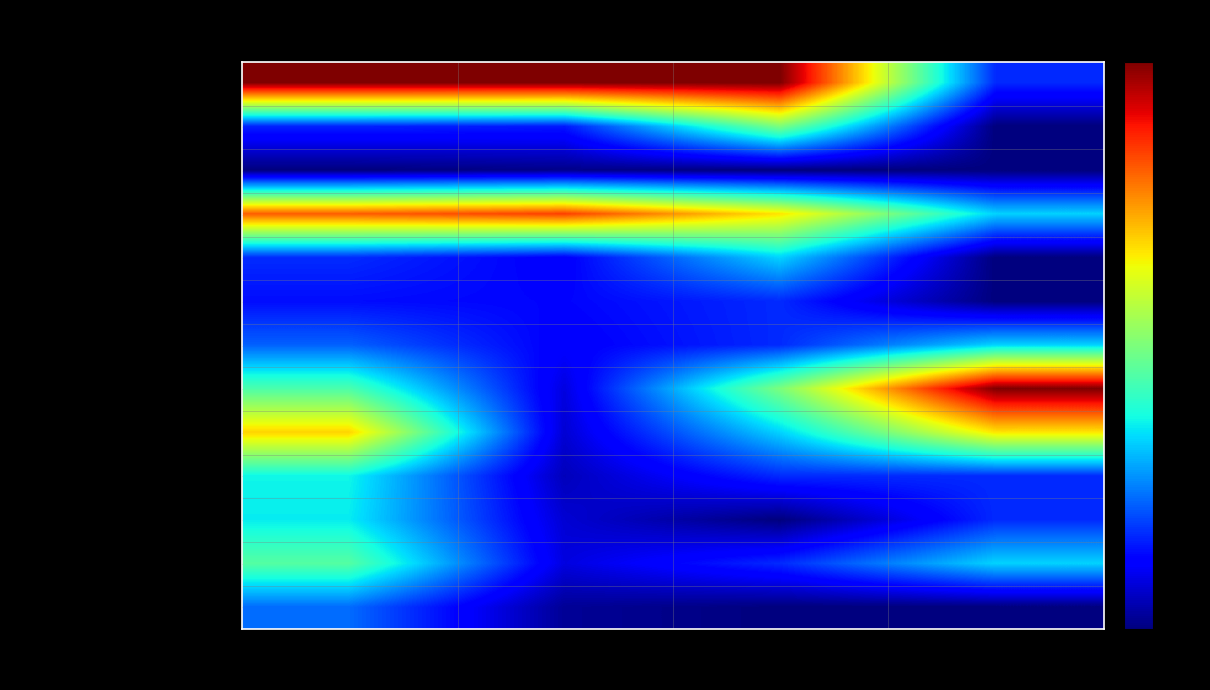

At Fours, list the series in order from largest to smallest.

Salman Abbasi, Iftikhar Ahmed, Iqra Farooqui, Chetan Vemula, Moin Khan, Sagar Shivaram, Sameer Abbasi, Ali Hussain, Koushik Chowdavarapu, Hitesh Kacholiya, Aamir Ahmed, Chandrasekar Ramasubramanian, Walvekar Sudeep